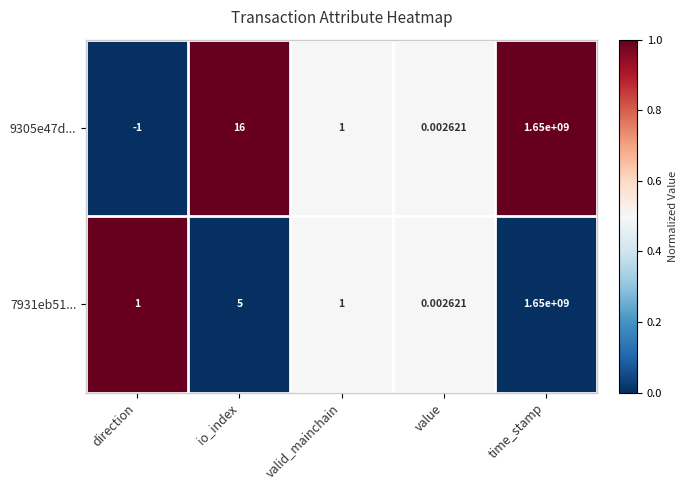

Which series changed the most between io_index and value?

9305e47d...